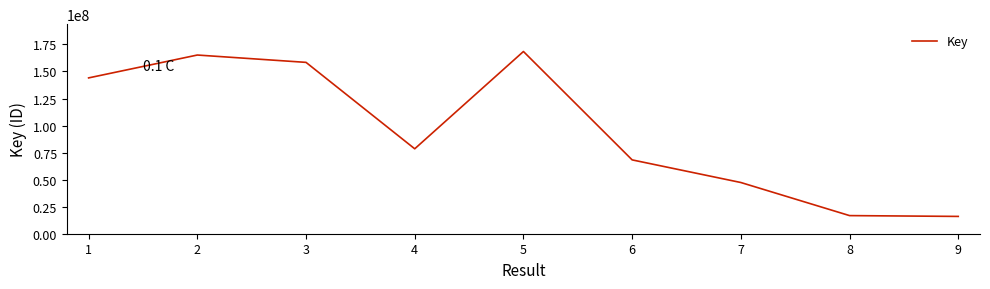

What is the maximum value shown in the chart?

168488454